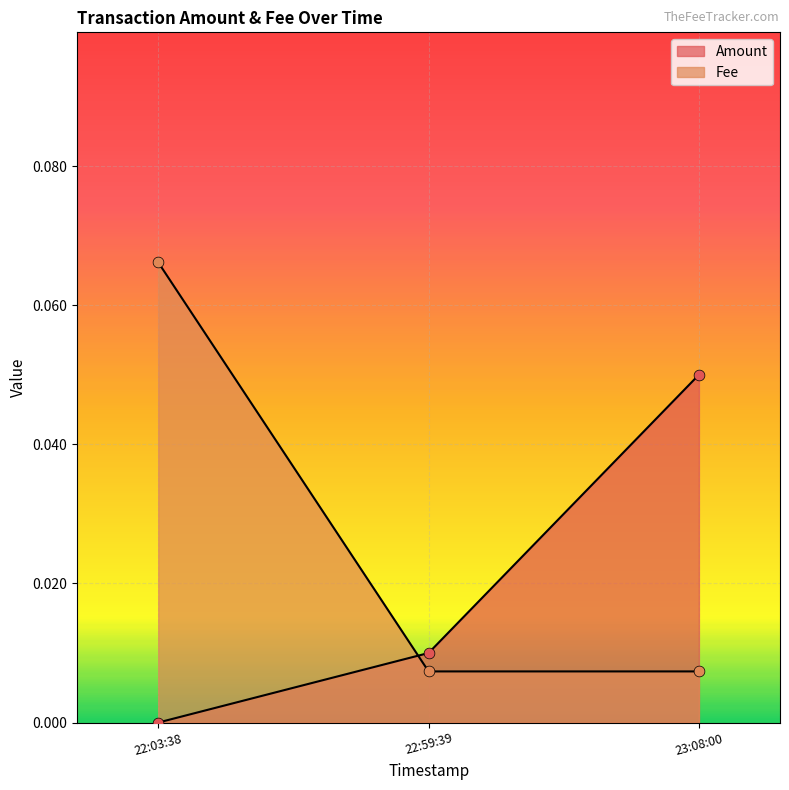

At how many categories does at least one series exceed 0?

3